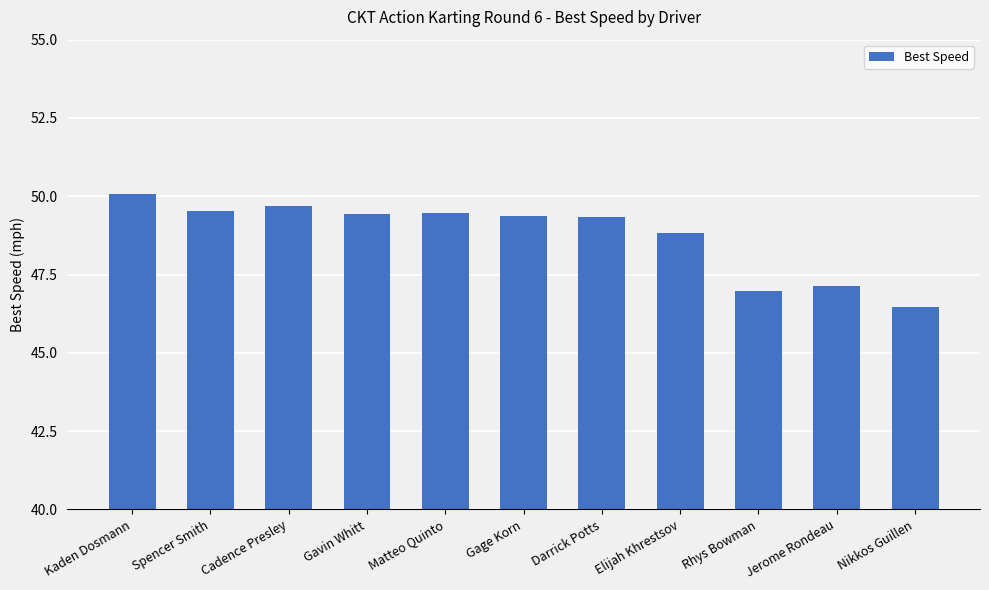

At which label does the data first exceed 49?

Kaden Dosmann